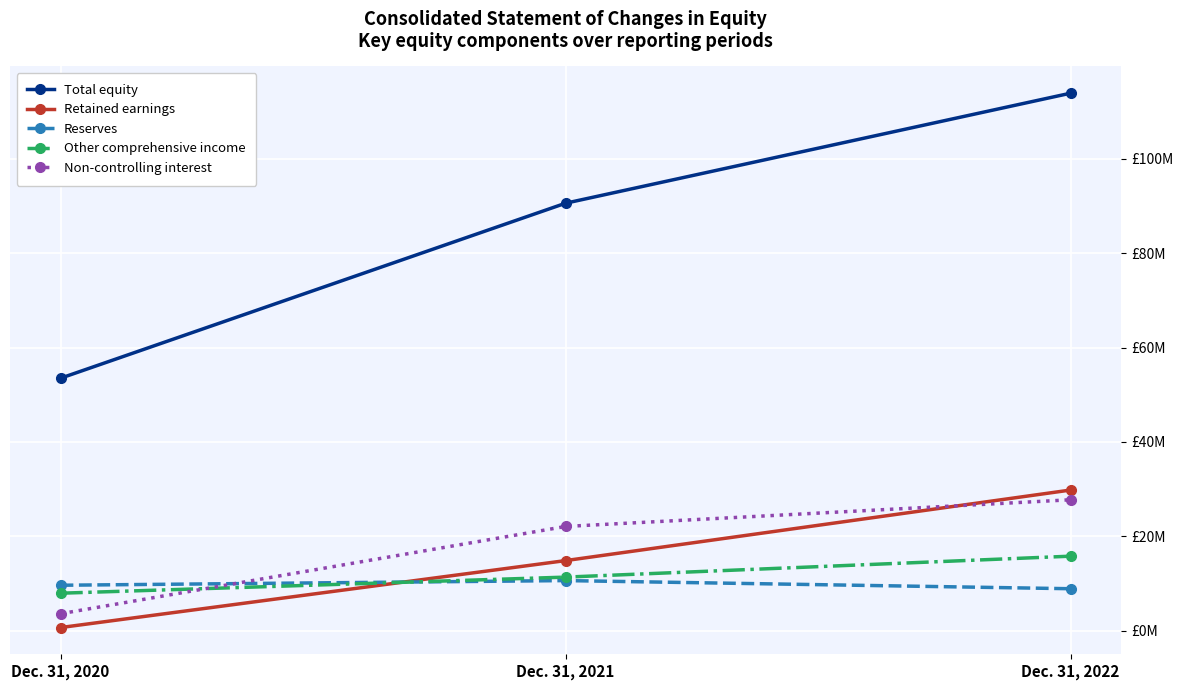

List the labels in order of Reserves value, smallest first.

Dec. 31, 2022, Dec. 31, 2020, Dec. 31, 2021